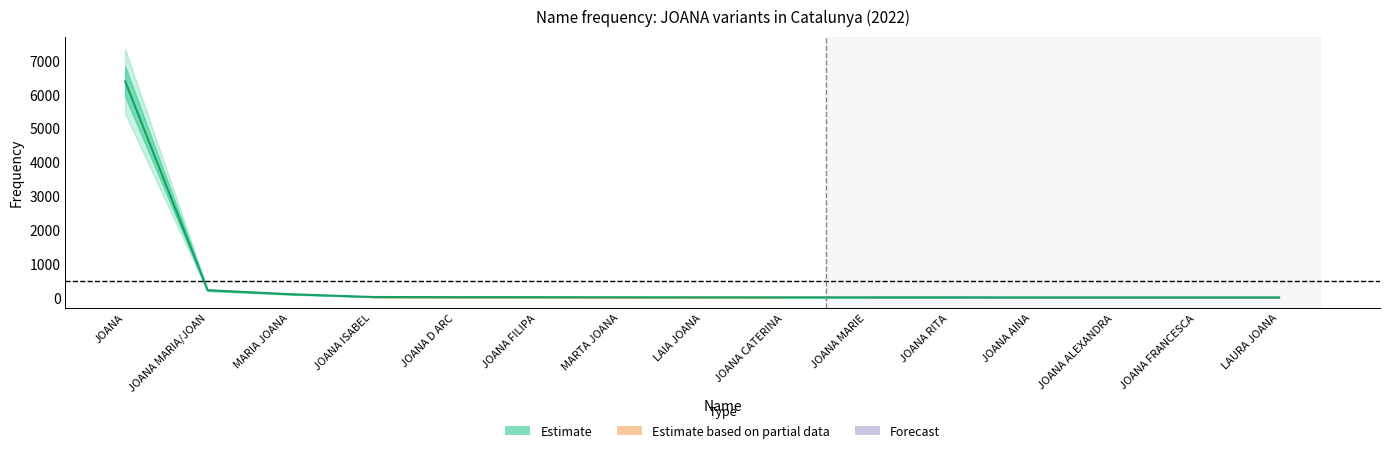

Does the chart have visible grid lines?

No